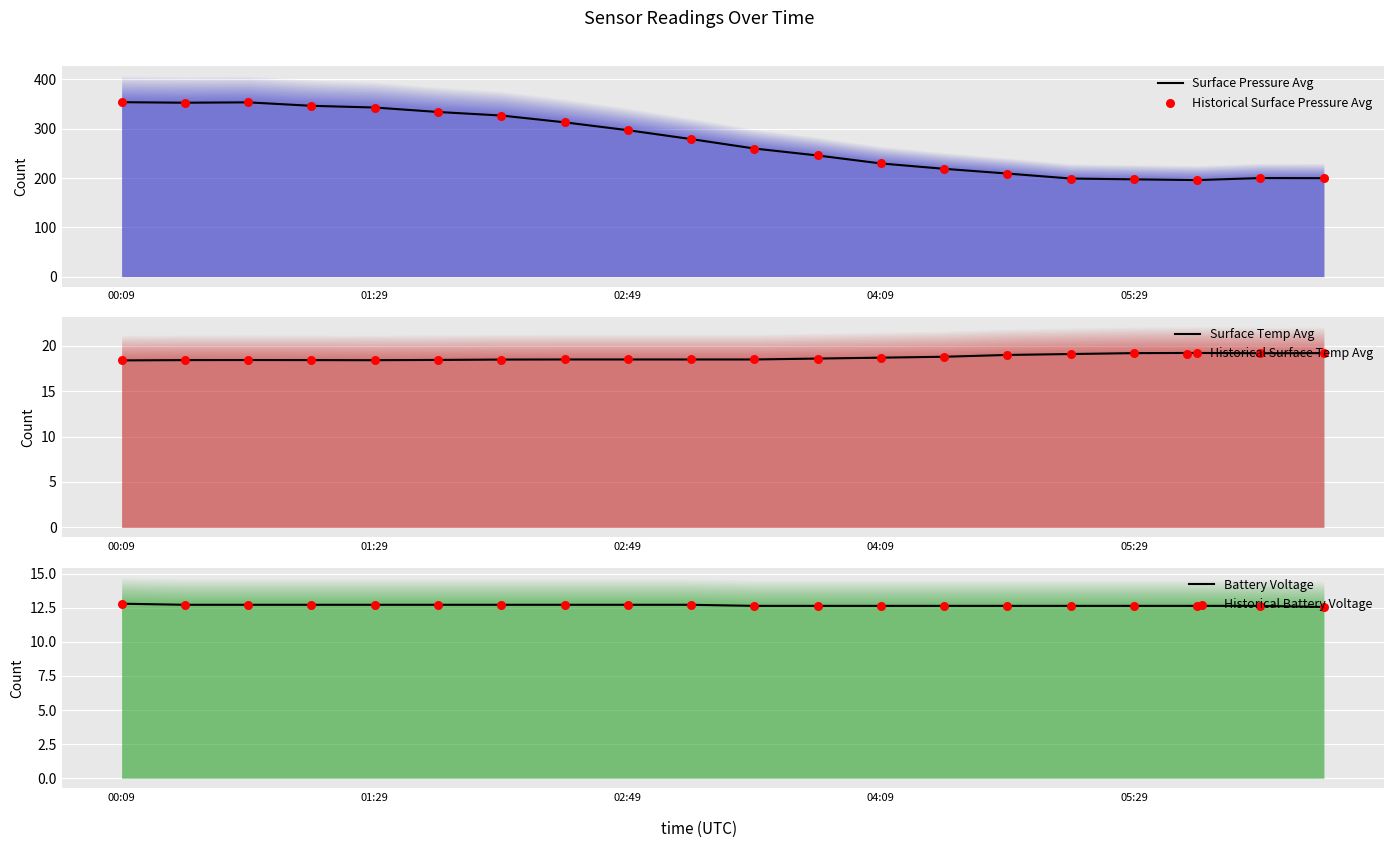

Which series reaches the maximum Y coordinate?

Surface Pressure Avg